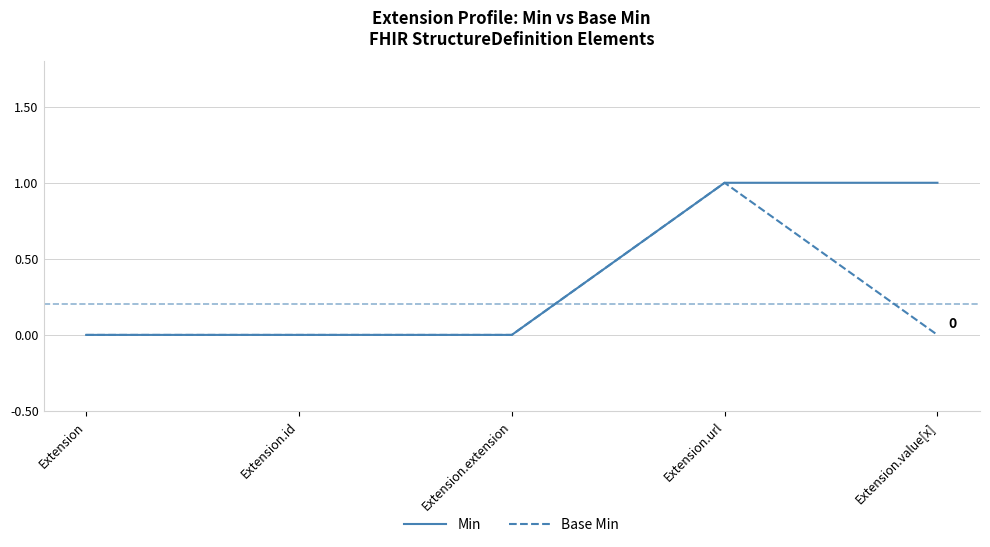

What is the difference between the Min values at Extension.id and Extension.url?

1